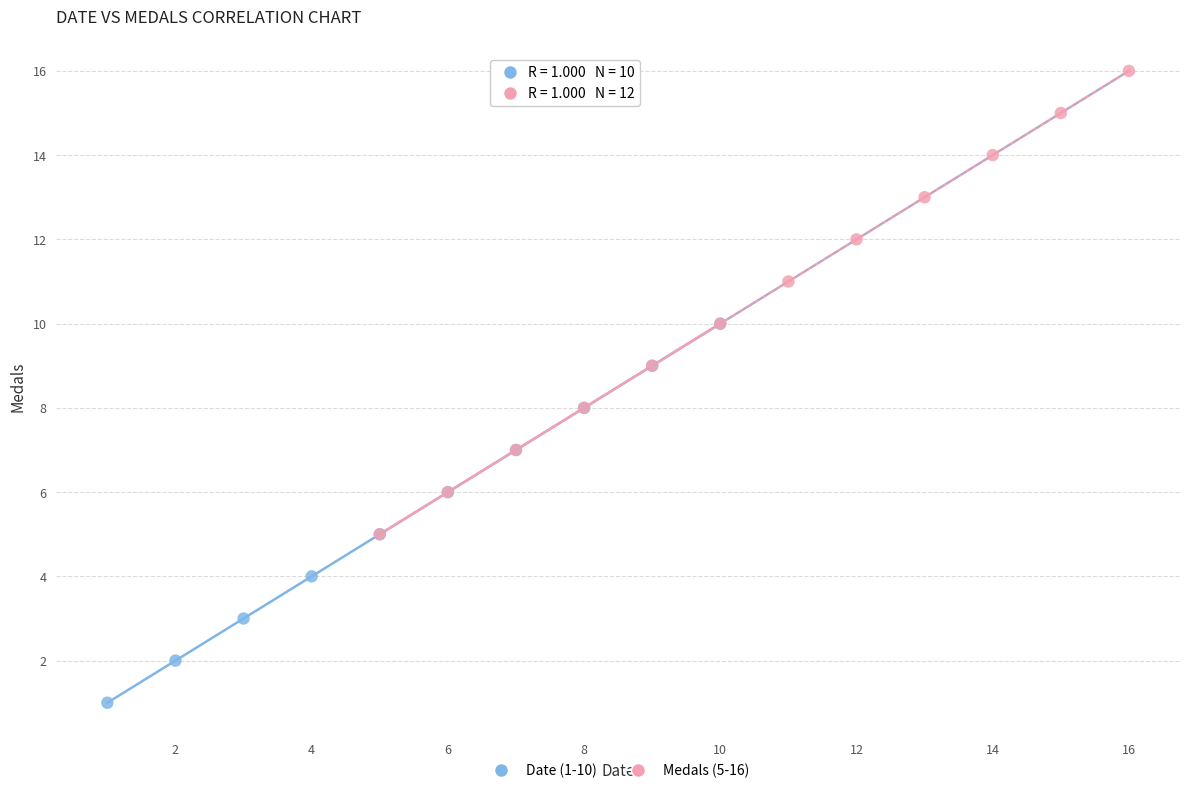

Which series reaches the maximum Y coordinate?

Medals (5-16)